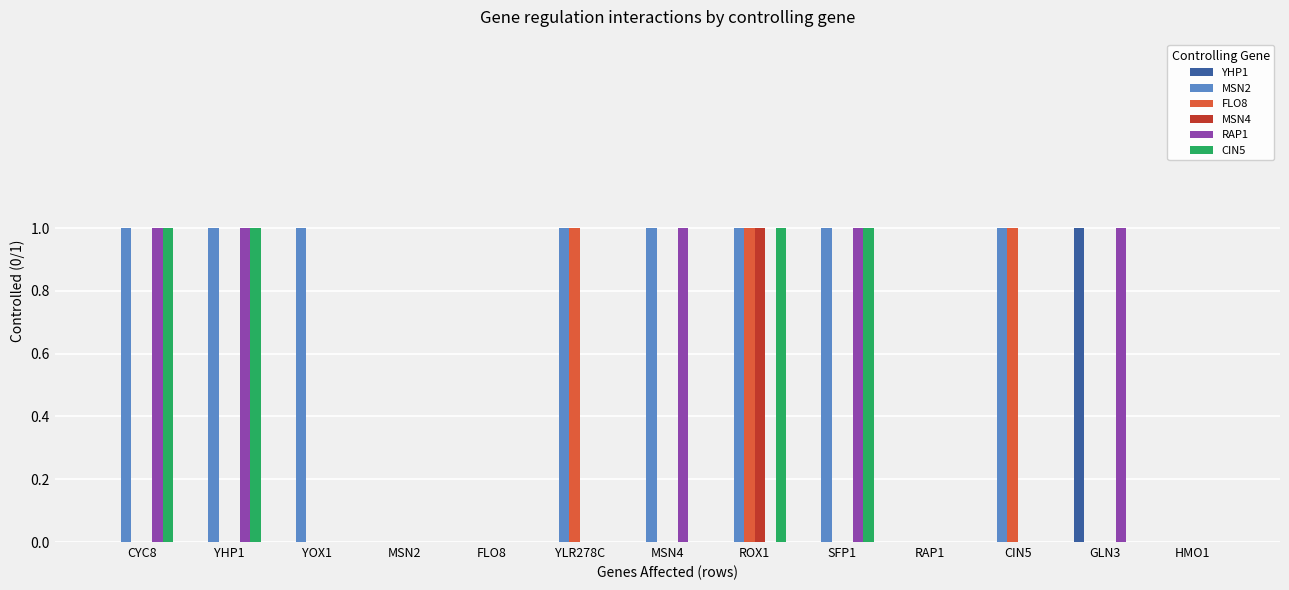

What are all the series names shown in the legend?

YHP1, MSN2, FLO8, MSN4, RAP1, CIN5